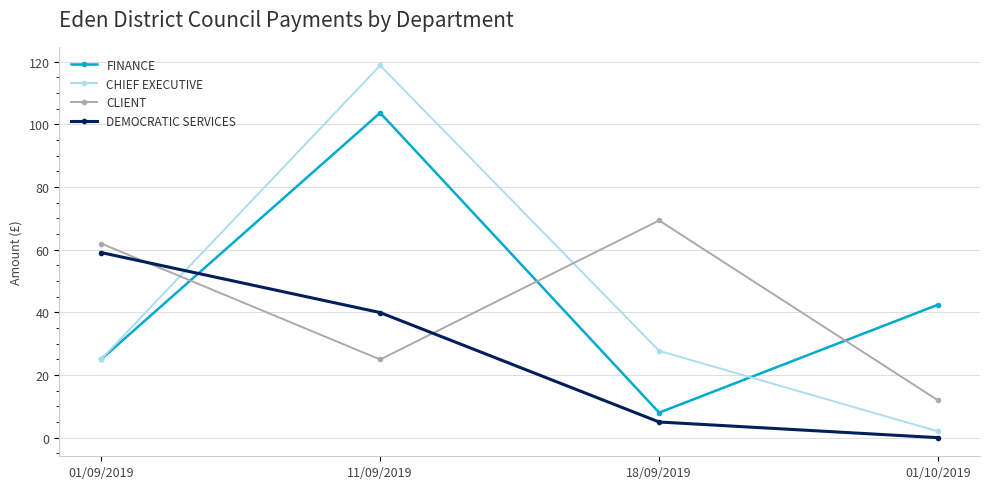

Which series has the largest total across all categories?

FINANCE